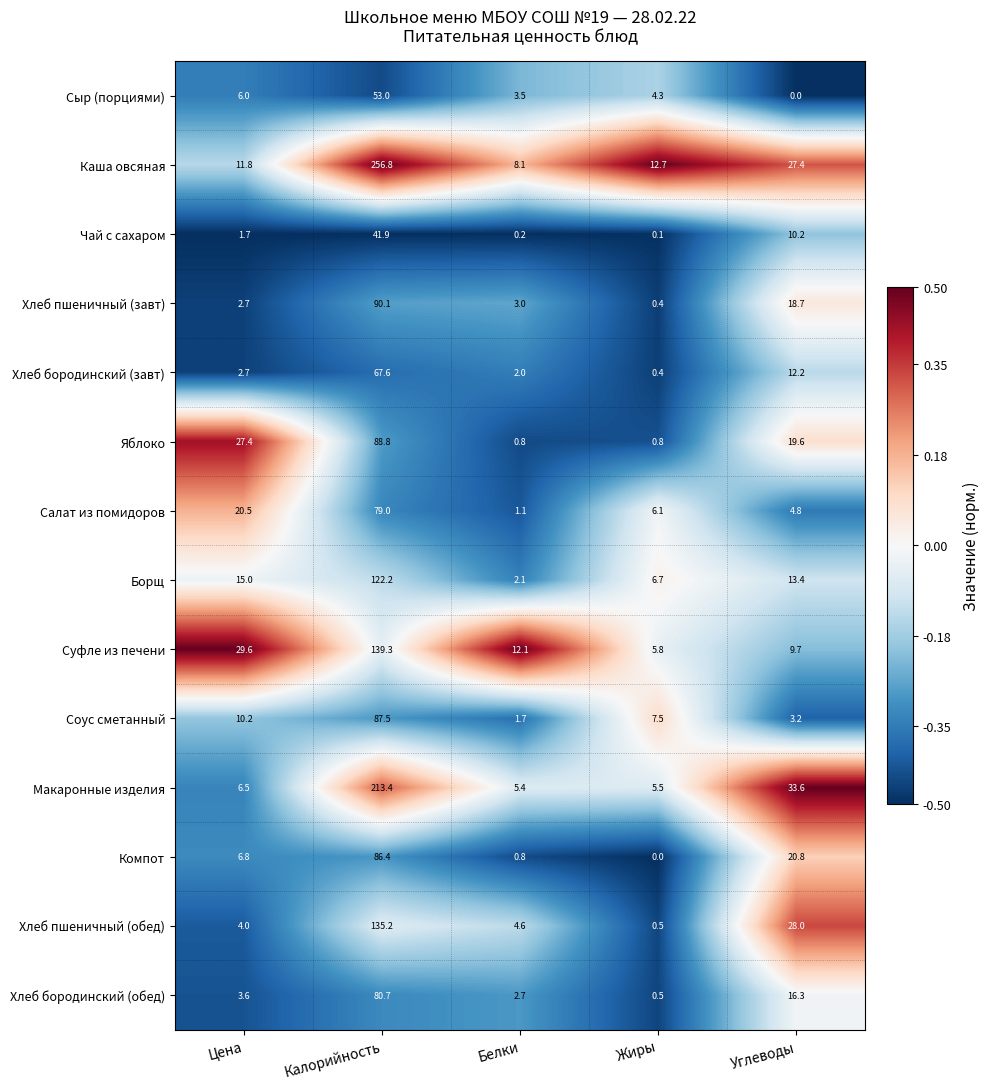

What is the difference between the Компот values at Жиры and Цена?

6.8